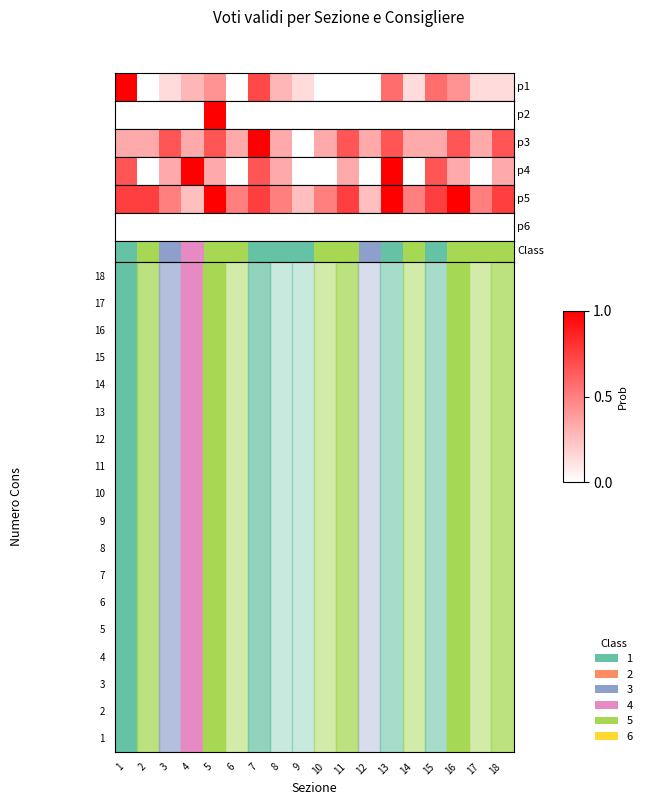

What is the average value?

2